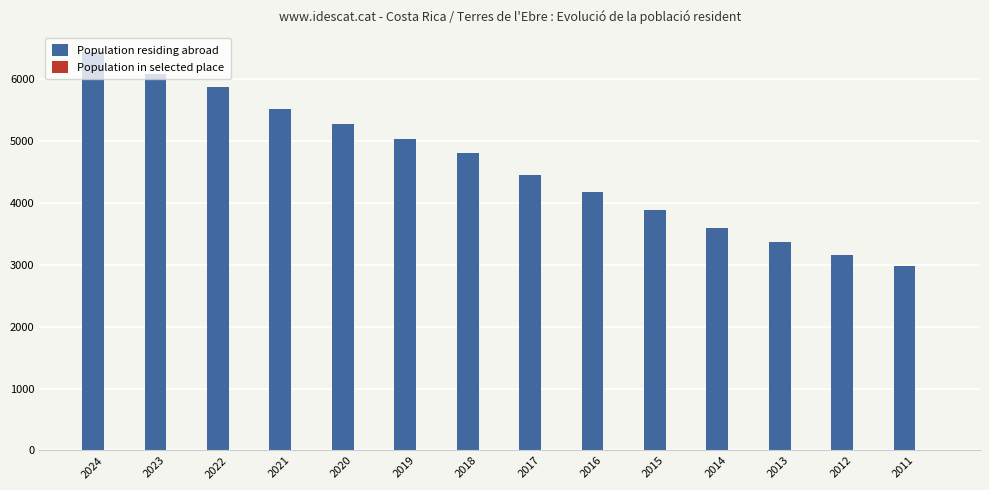

Which series changed the most between 2019 and 2013?

Population residing abroad